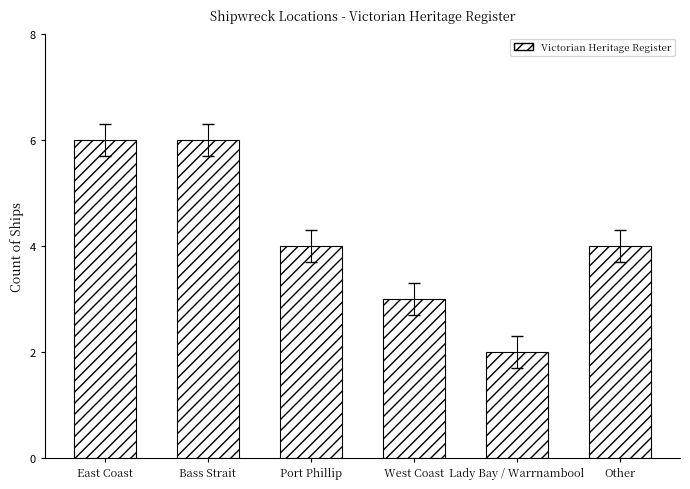

Between Bass Strait and Lady Bay / Warrnambool, which is larger?

Bass Strait